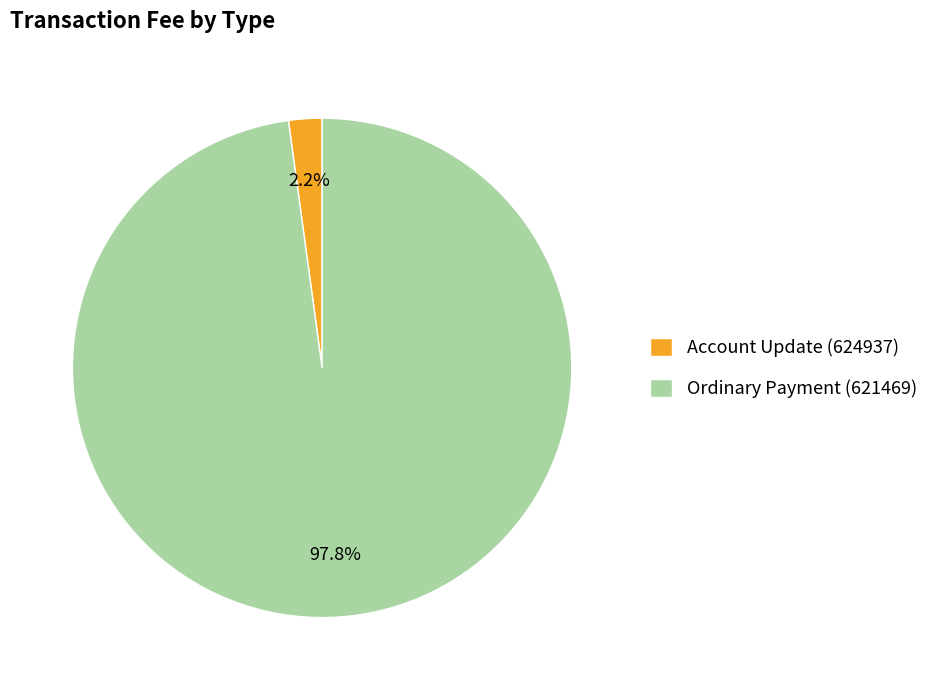

What is the total percentage of Account Update (624937) and Ordinary Payment (621469)?

100.0%